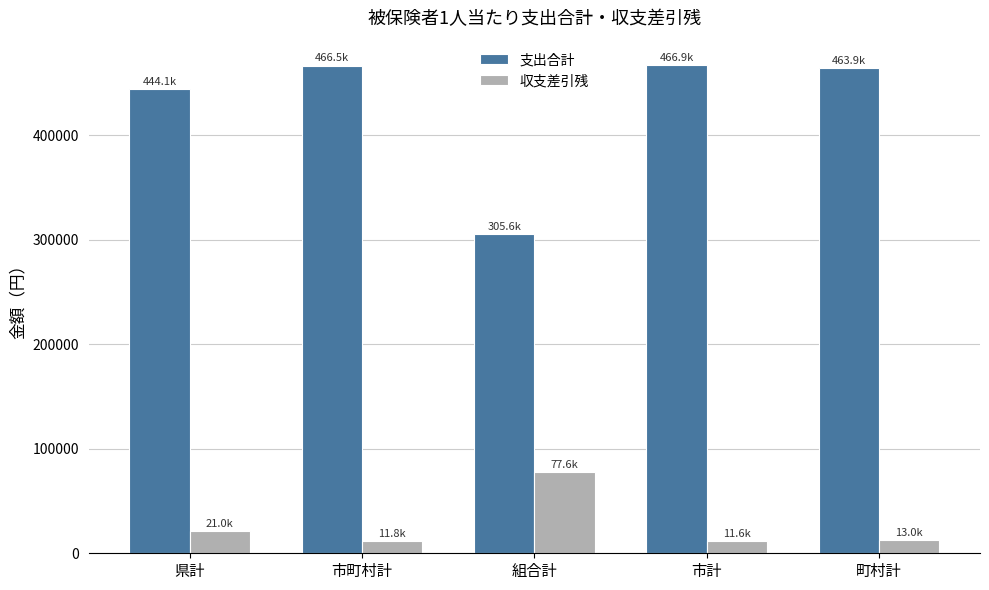

Which series changed the most between 県計 and 市計?

支出合計